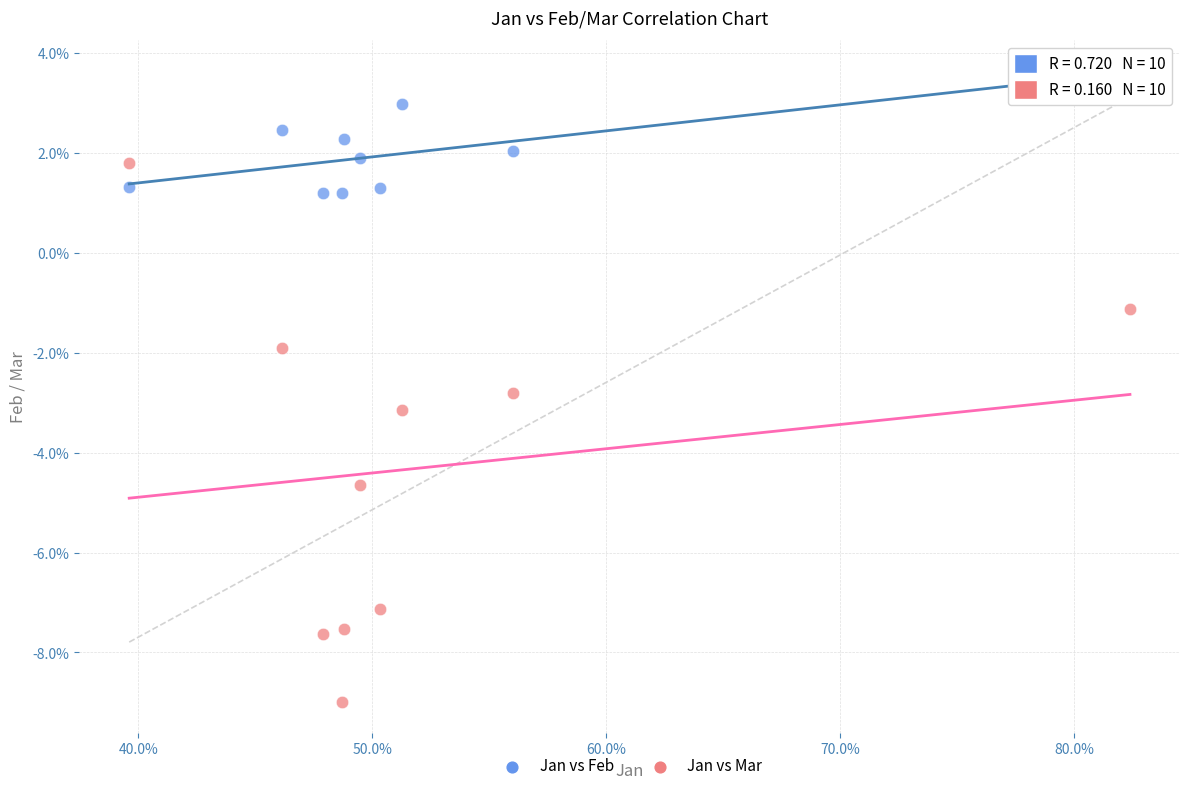

What are all the series names shown in the legend?

Jan vs Feb, Jan vs Mar